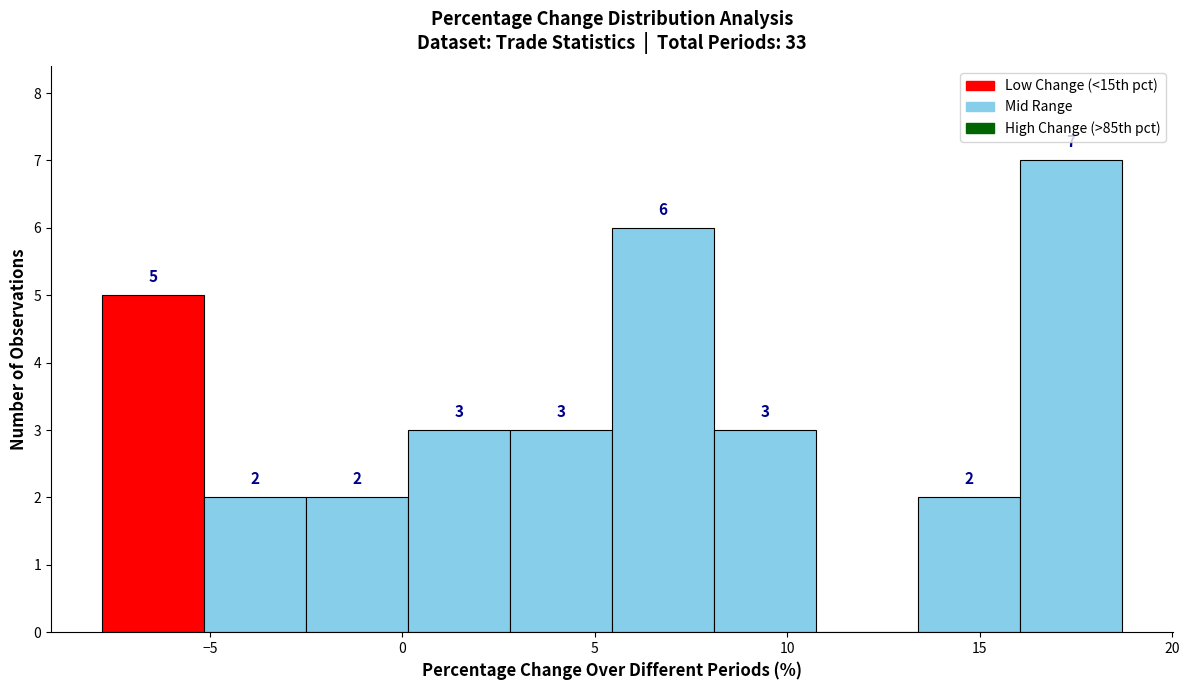

Over which range of the x-axis is the bar tallest?

16.05 to 18.70